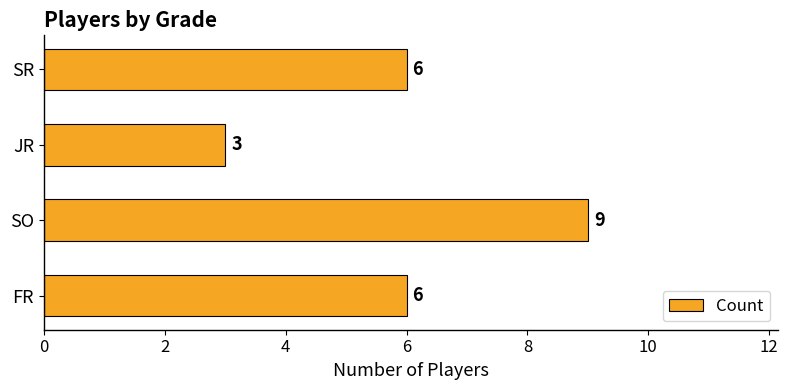

What is the smallest value displayed?

3